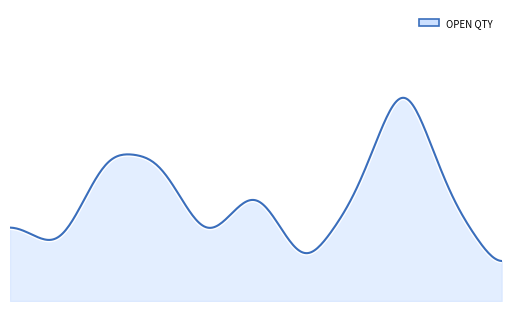

How many lines are shown in the chart?

1